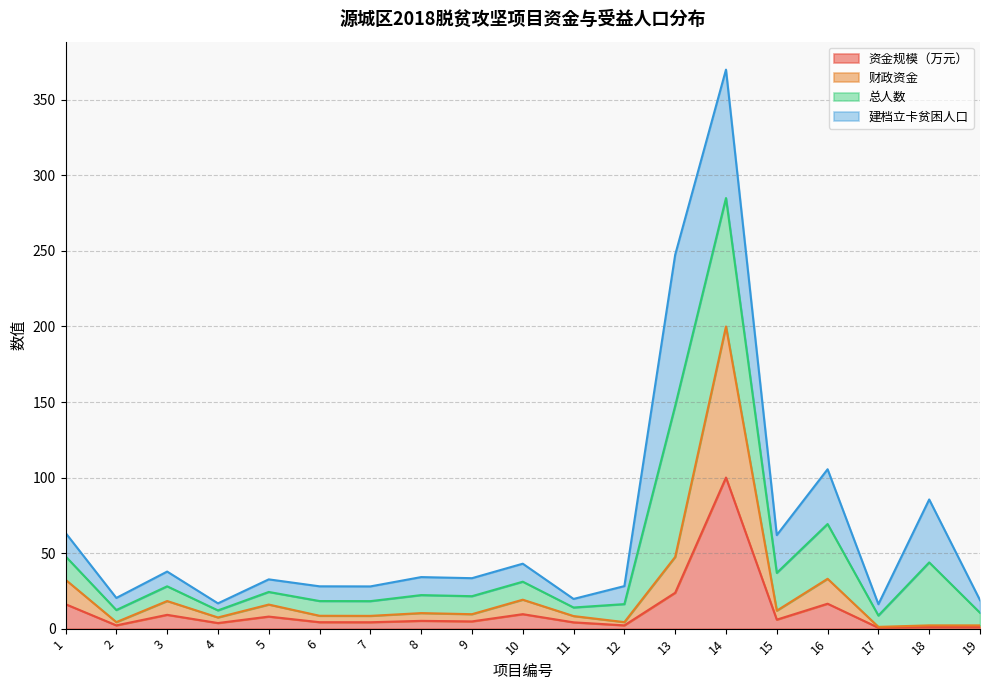

Is it true that 财政资金 equals 47.5 at 13?

True